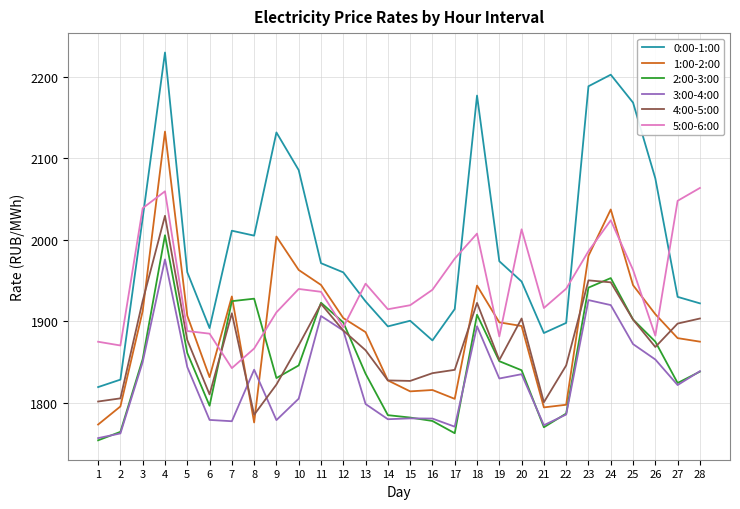

Does the chart display data point markers on the line(s)?

No